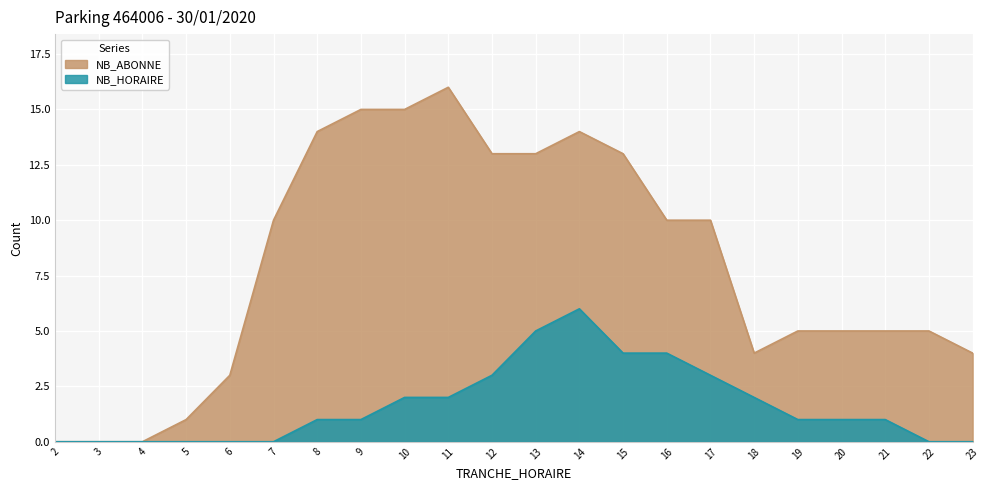

Where is the first local maximum for NB_ABONNE?

11